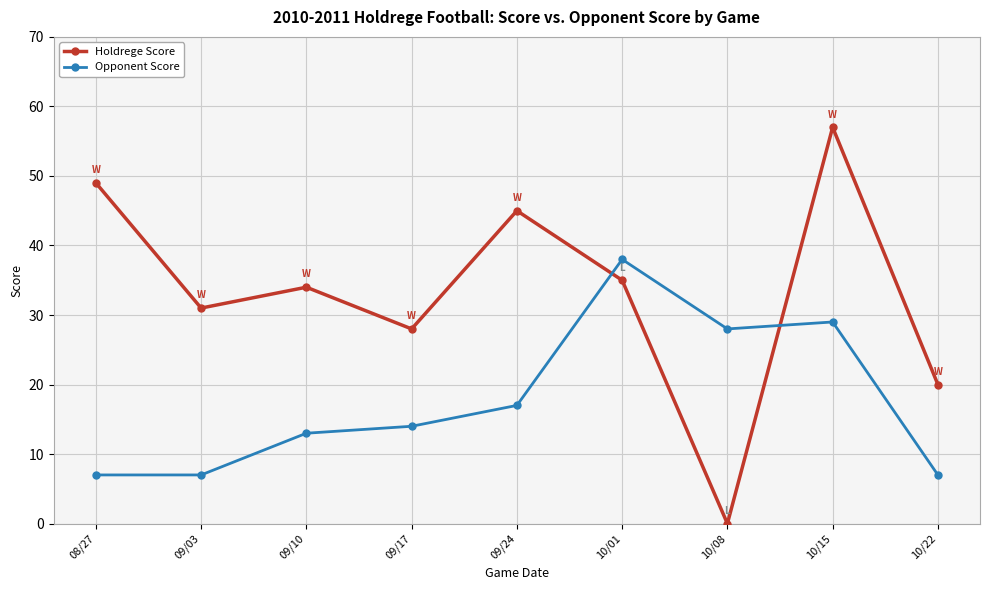

At how many categories does at least one series exceed 37?

4